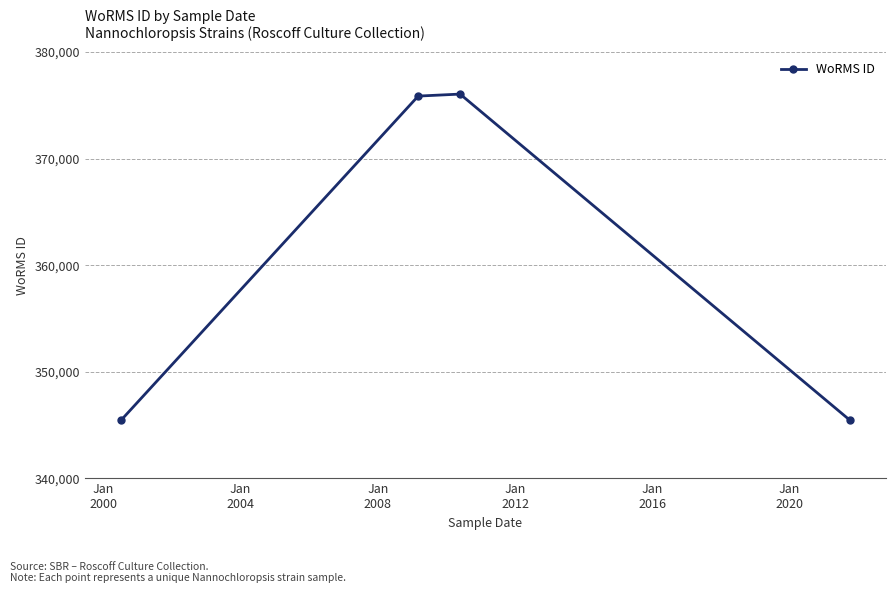

What is the difference between the maximum and minimum values?

30554